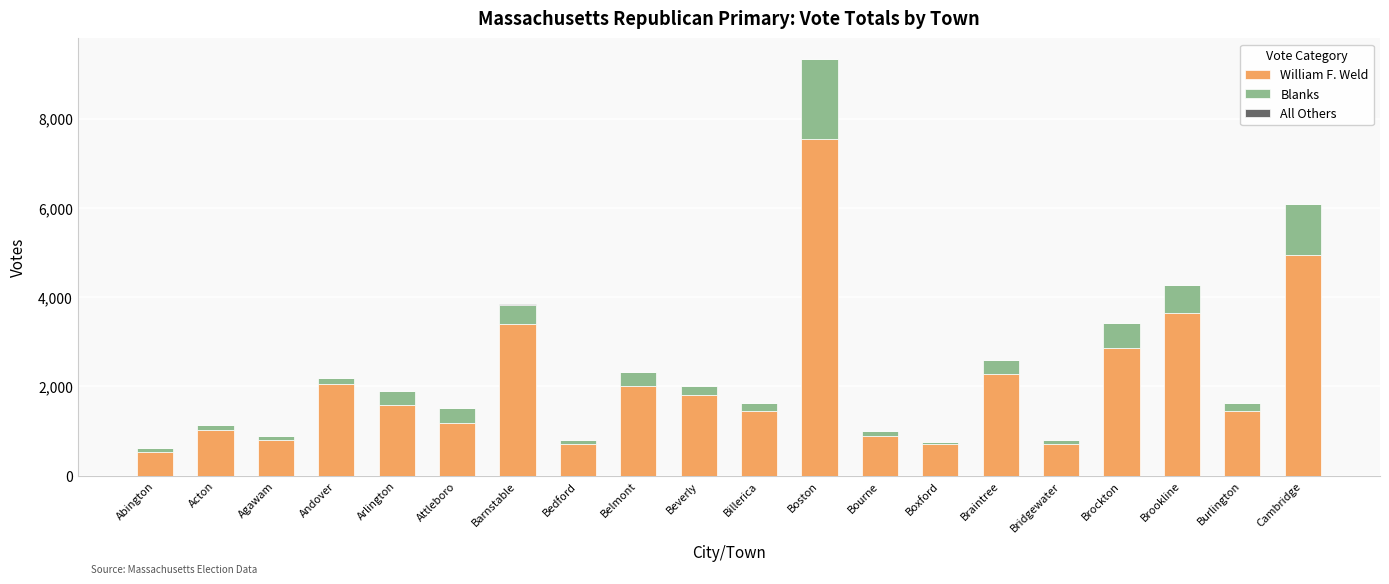

Are the bars grouped side by side (vs. stacked)?

No